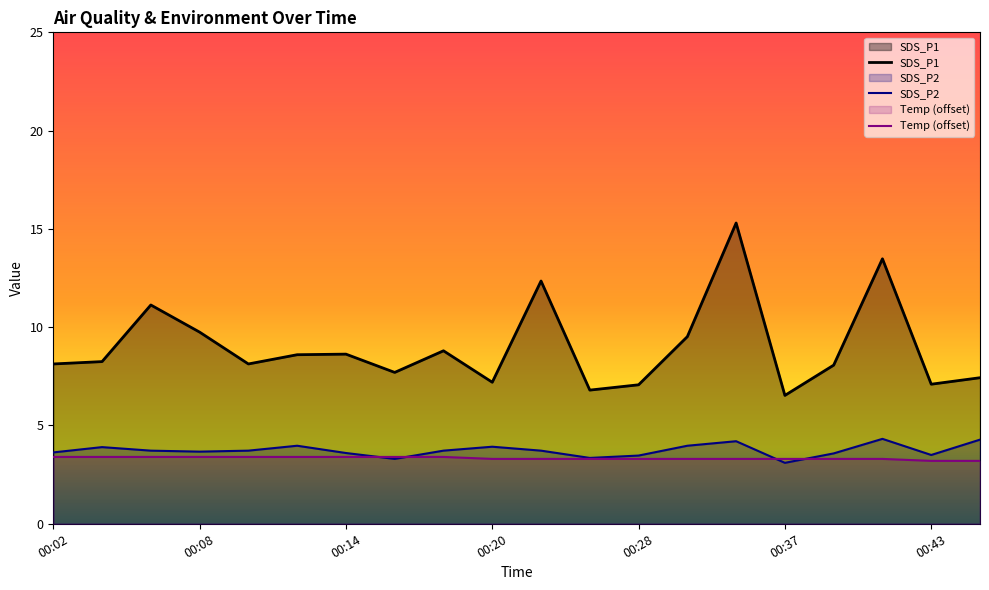

At which category is the sum across all series the highest?

00:33